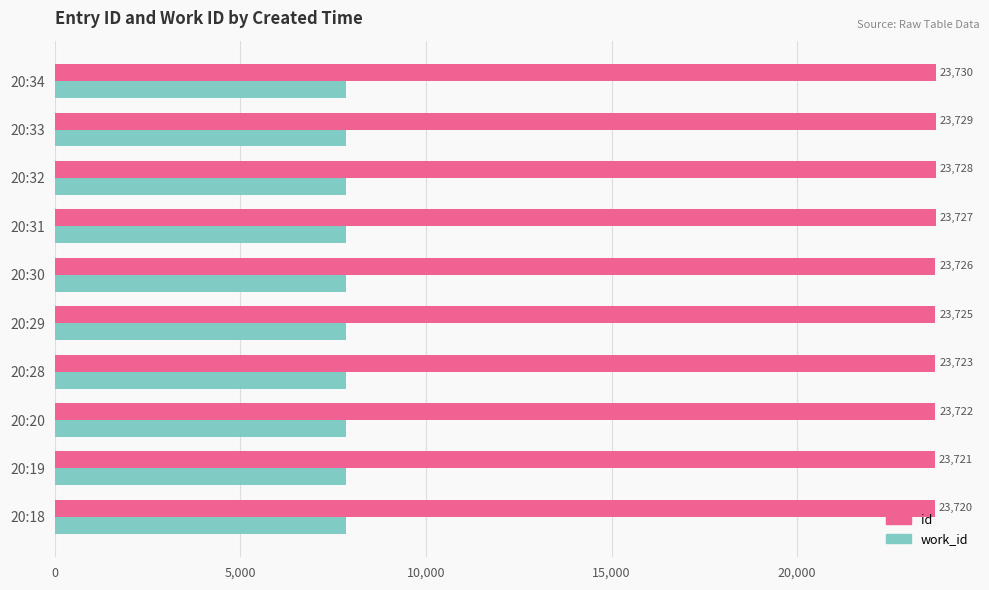

What is the highest value of the id series?

23730